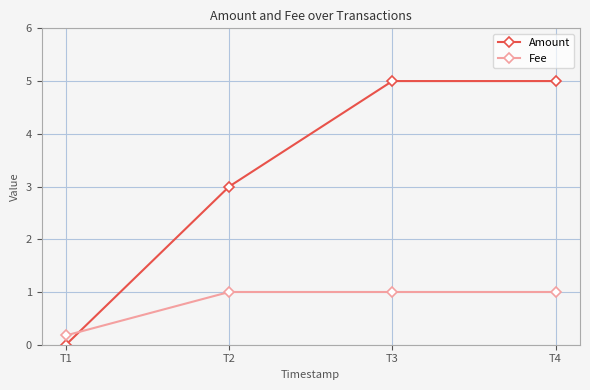

What is the difference between the second highest and second lowest values in the Amount series?

2.0